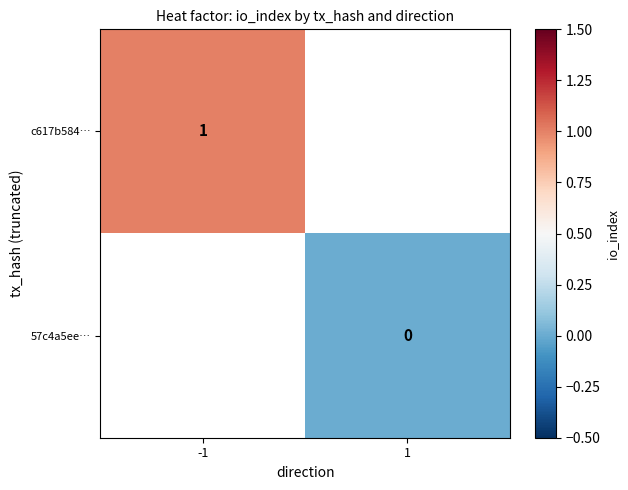

The value of c617b584… at -1 is 1. True or false?

True